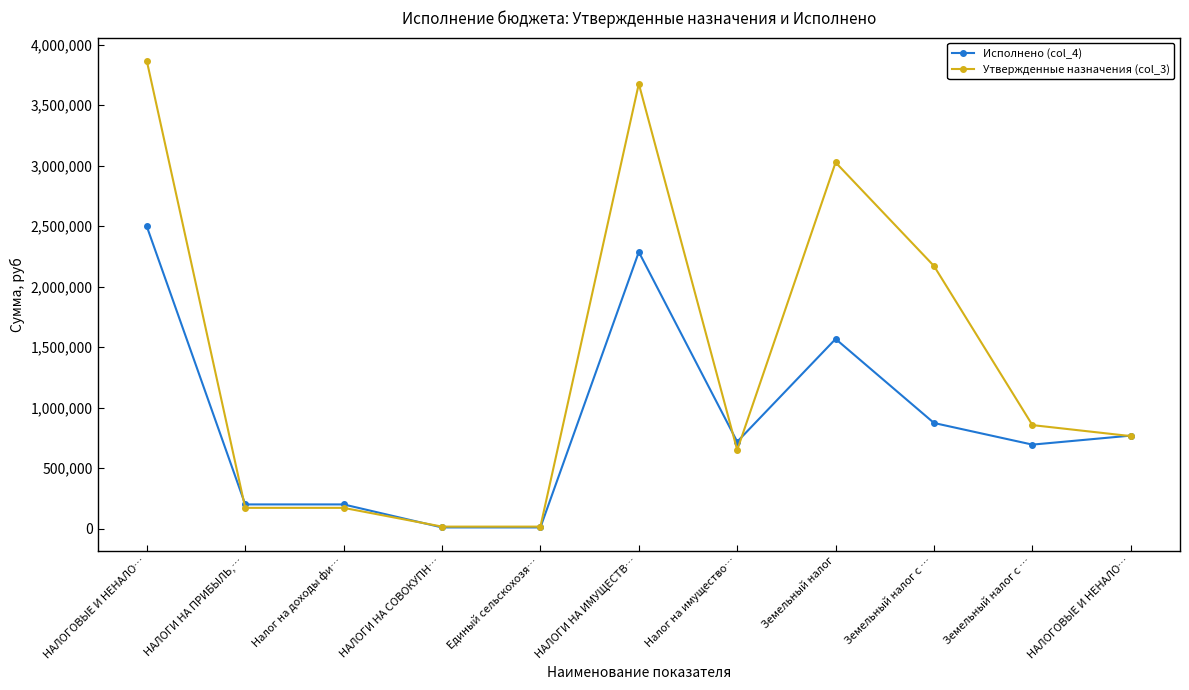

Is this an area chart (filled region under the line)?

No